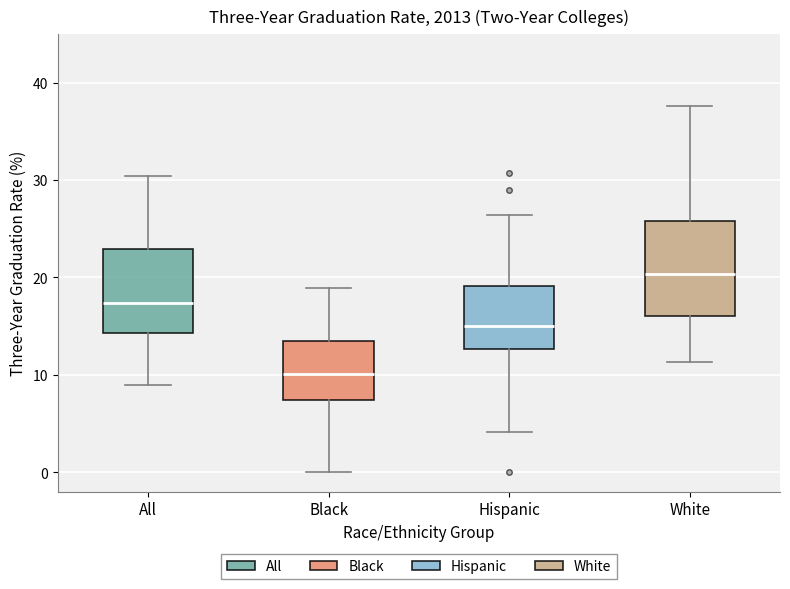

Which box's median line is the lowest?

Black